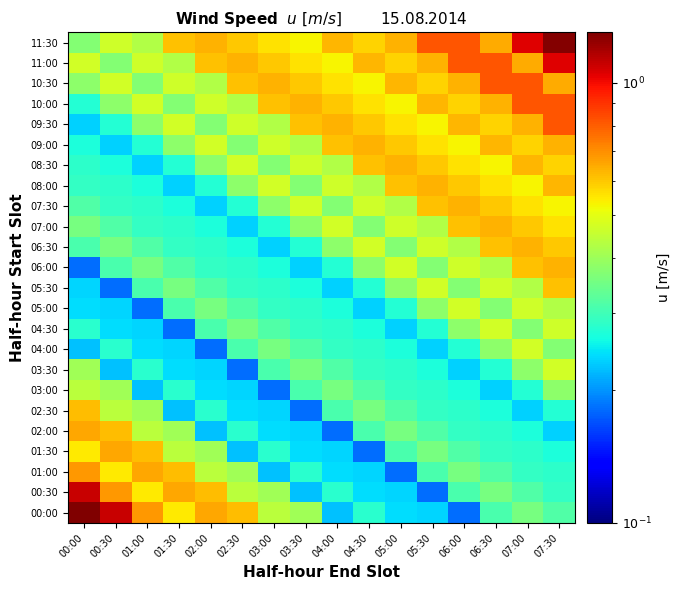

At how many categories does at least one series exceed 0?

16